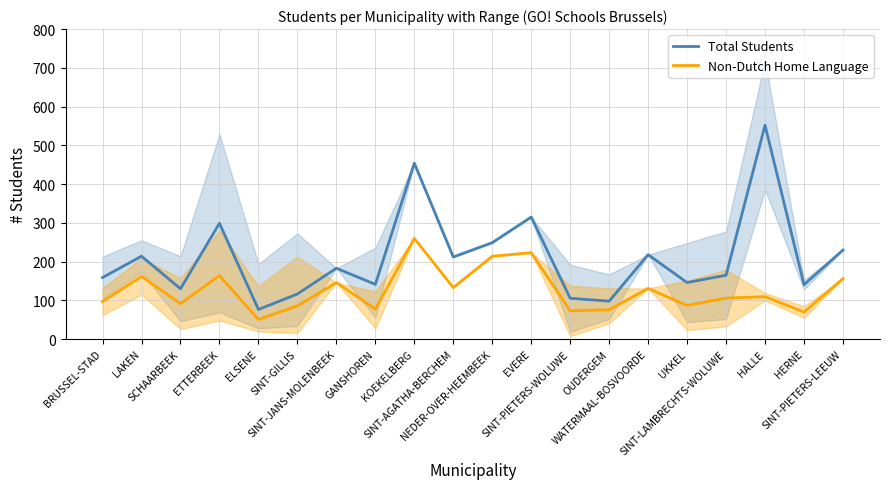

True or false: Total Students and Non-Dutch Home Language cross at least once.

False